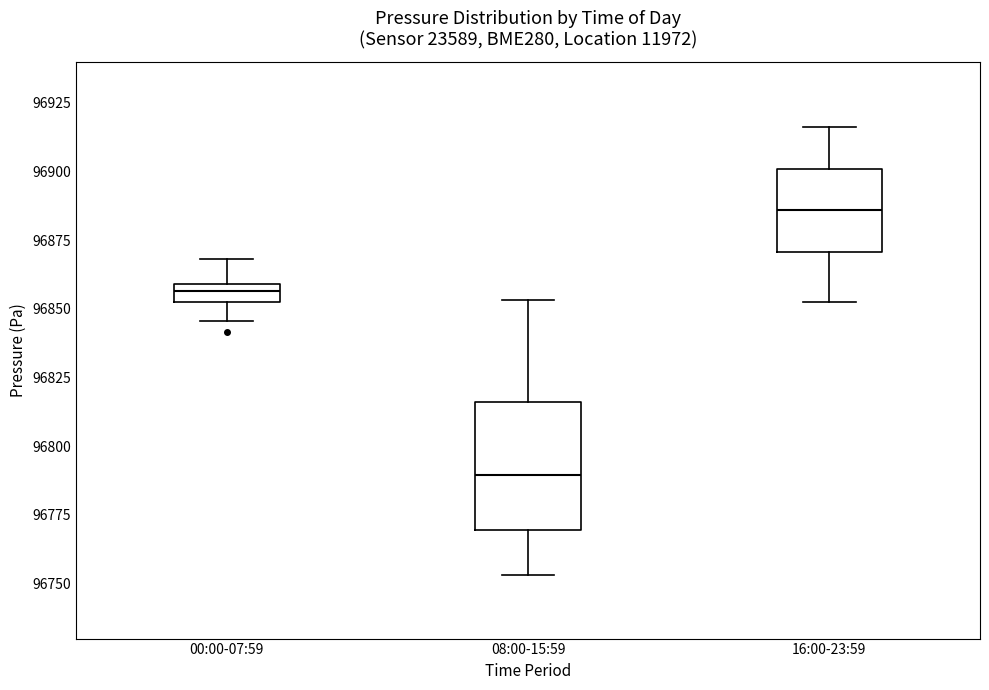

Which box is the tallest, from its lower edge to its upper edge?

08:00-15:59